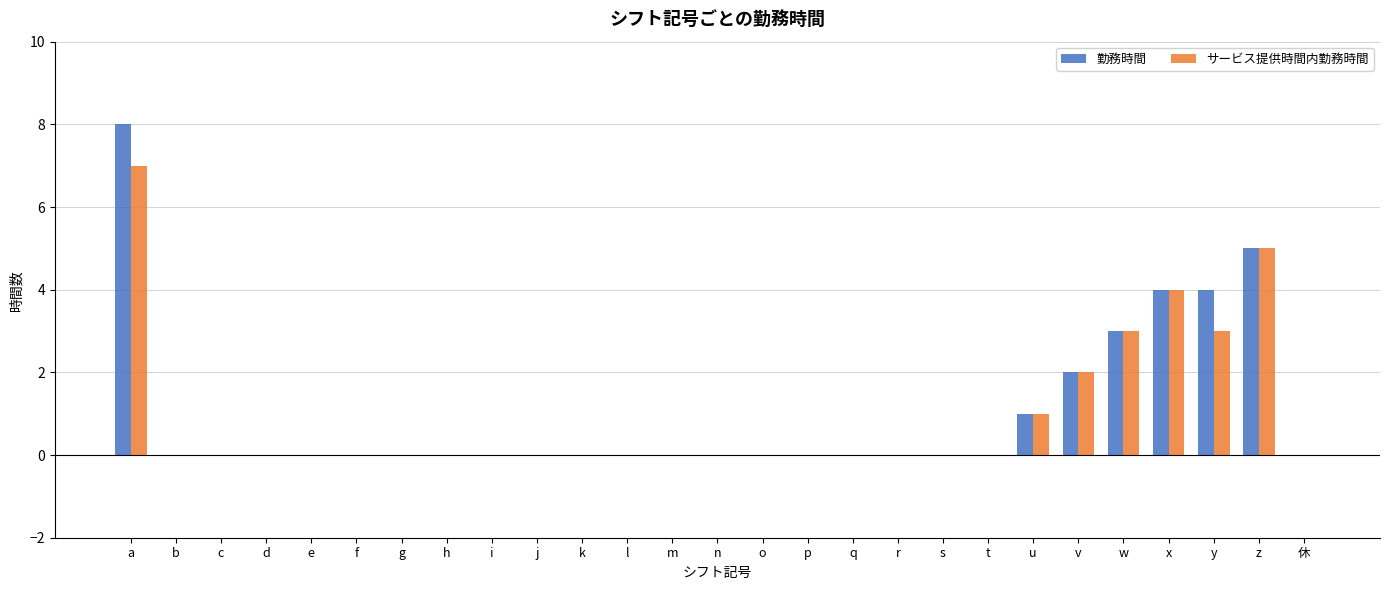

What is the maximum value for サービス提供時間内勤務時間?

7